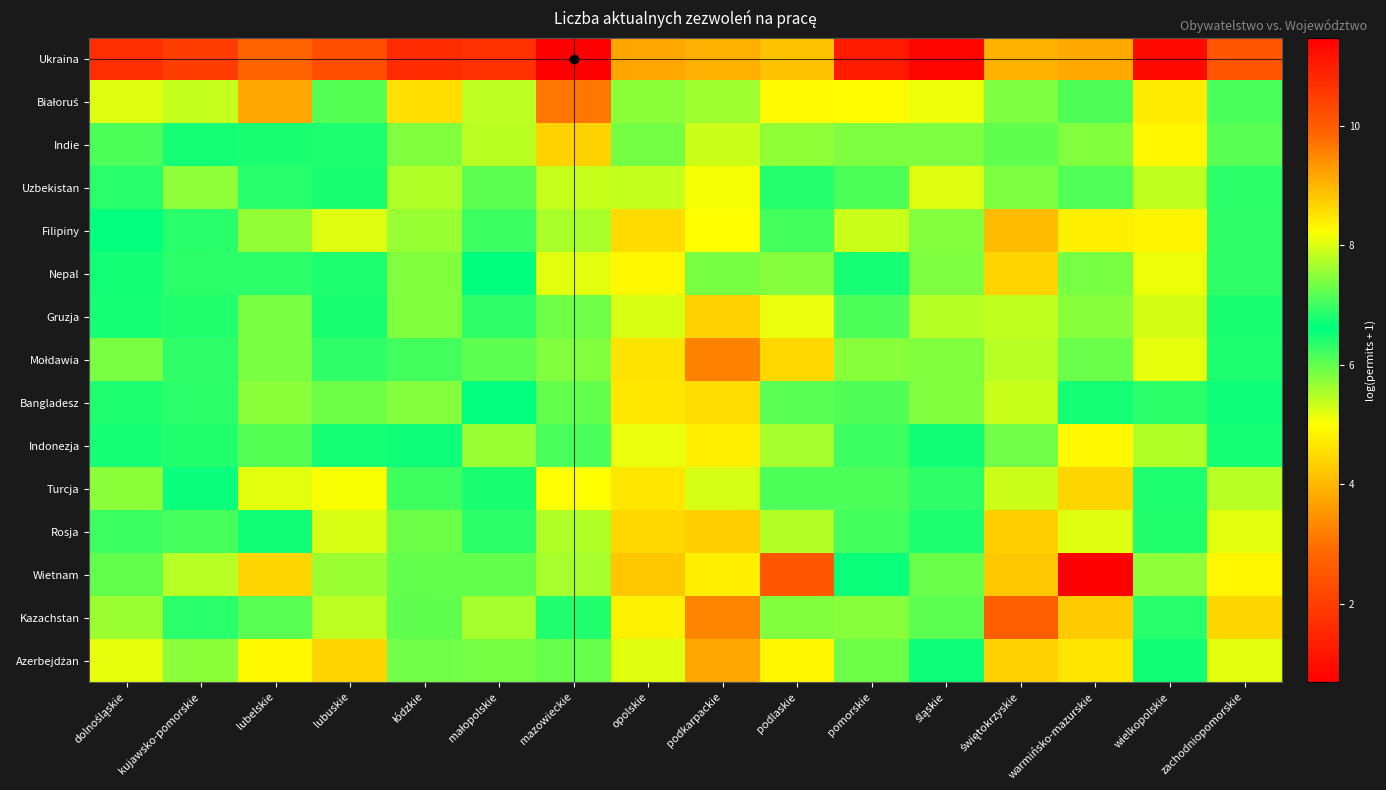

At which category is the sum across all series the highest?

mazowieckie